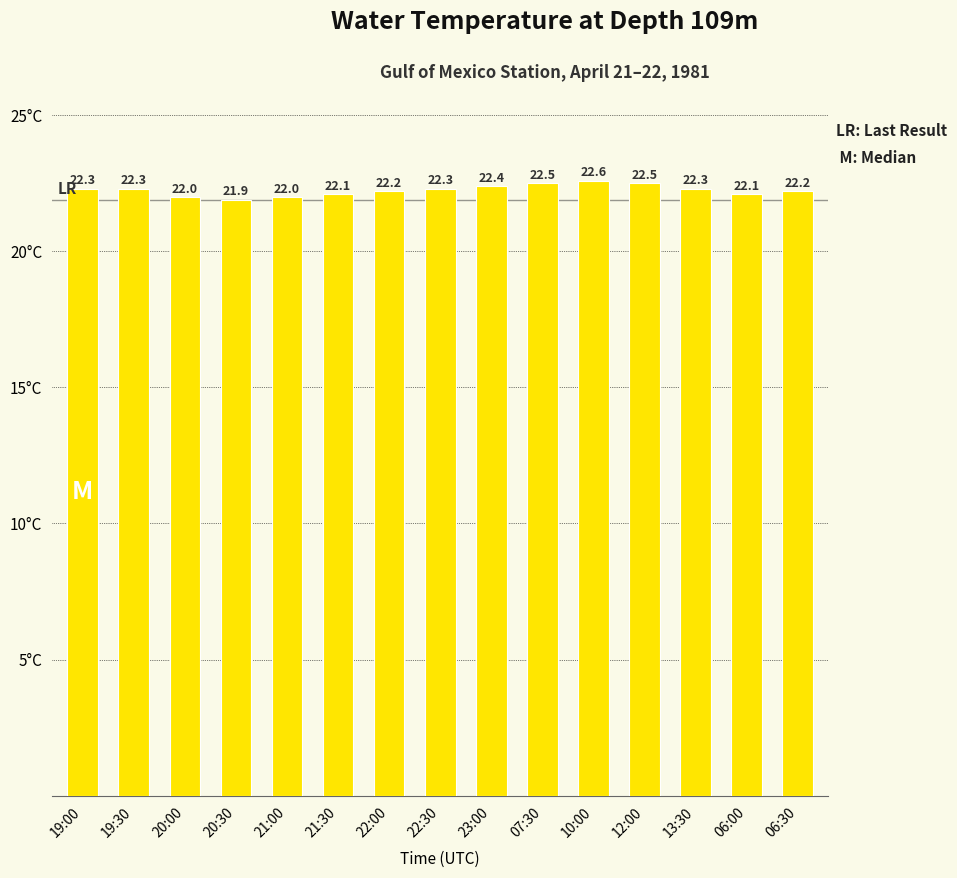

What is the minimum value shown in the chart?

21.9